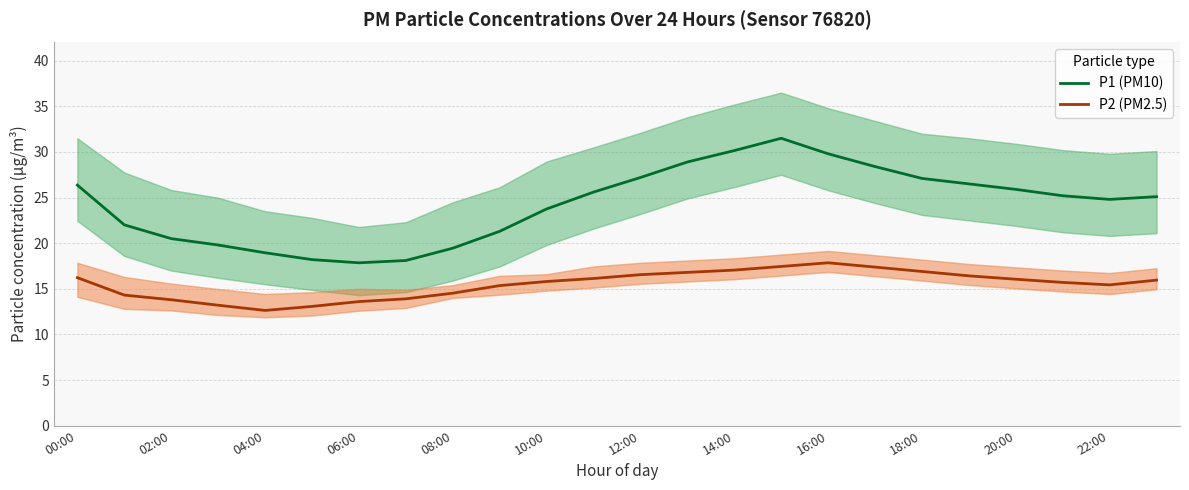

What is the highest value of the P1 (PM10) series?

31.5